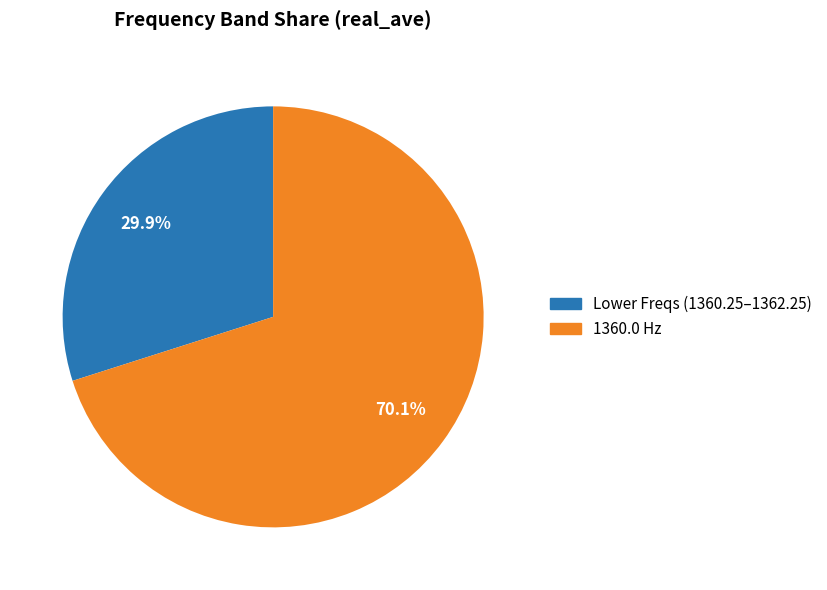

Which category has the biggest portion of the pie?

1360.0 Hz